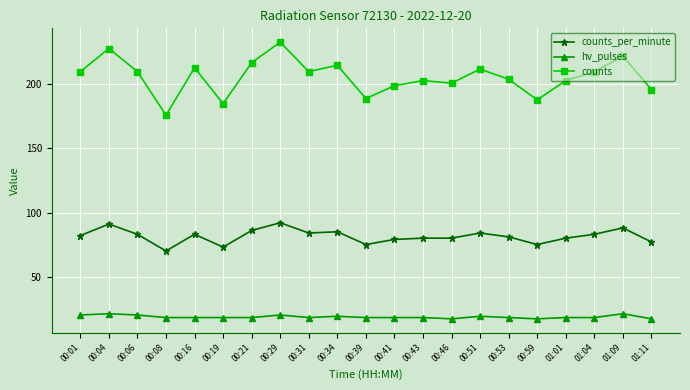

What is the difference between the maximum and minimum values in the counts_per_minute series?

22